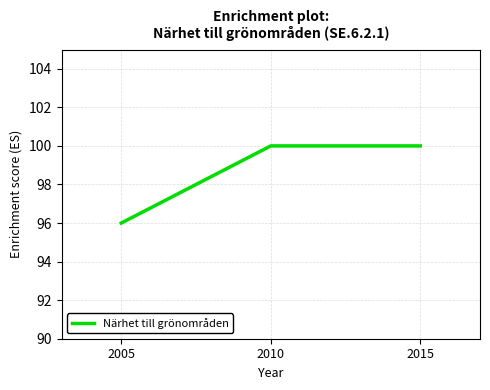

How many values are below 100?

1